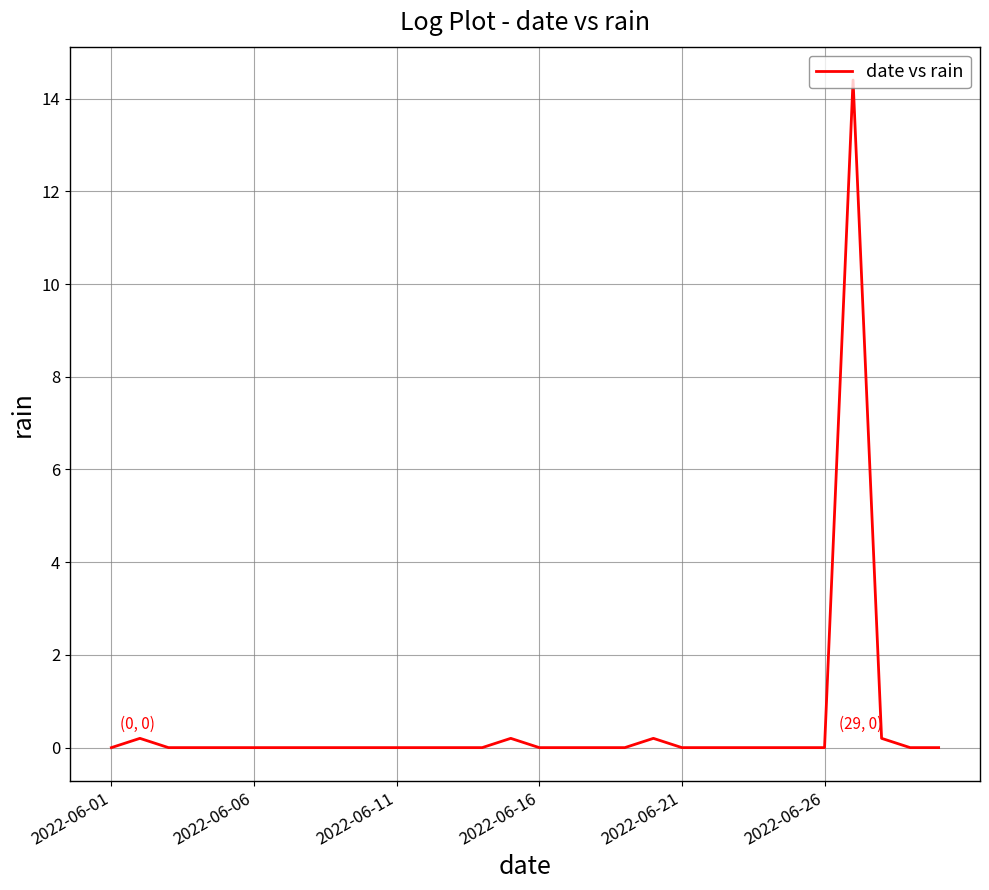

Reading left to right, list all the values displayed in this chart.

0.0	0.2	0.0	0.0	0.0	0.0	0.0	0.0	0.0	0.0	0.0	0.0	0.0	0.0	0.2	0.0	0.0	0.0	0.0	0.2	0.0	0.0	0.0	0.0	0.0	0.0	14.4	0.2	0.0	0.0